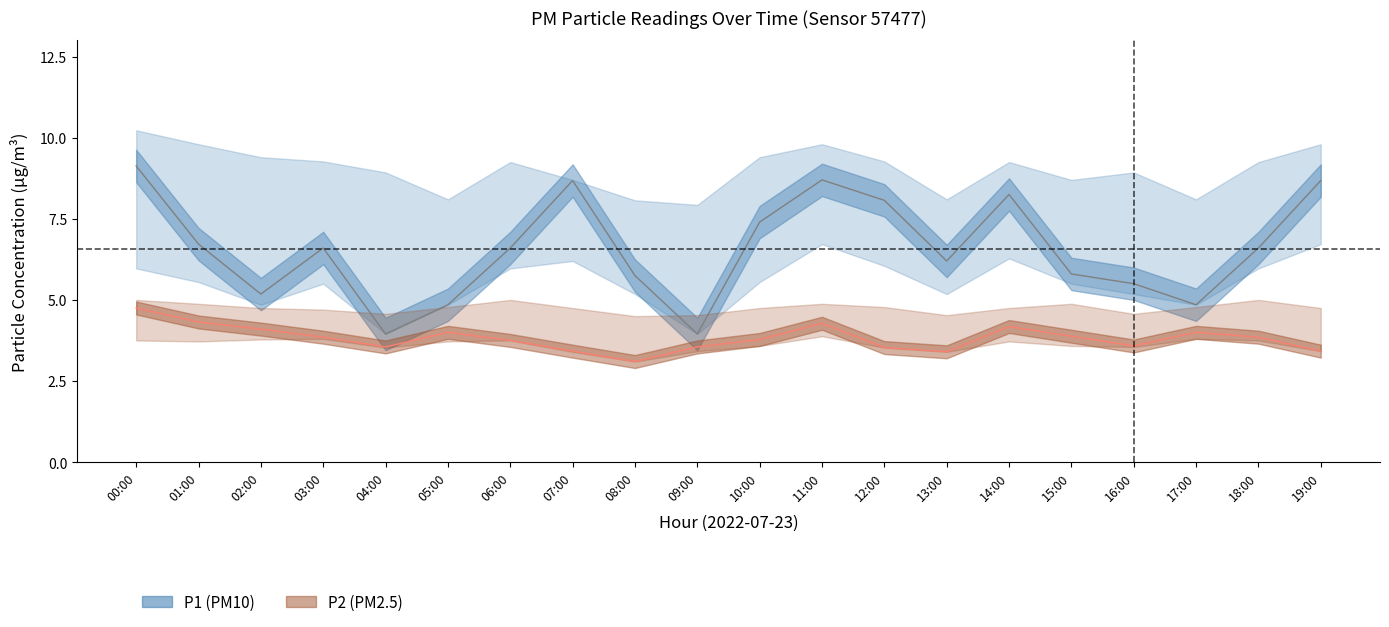

Where is P2_lower nearest to the value 3?

08:00